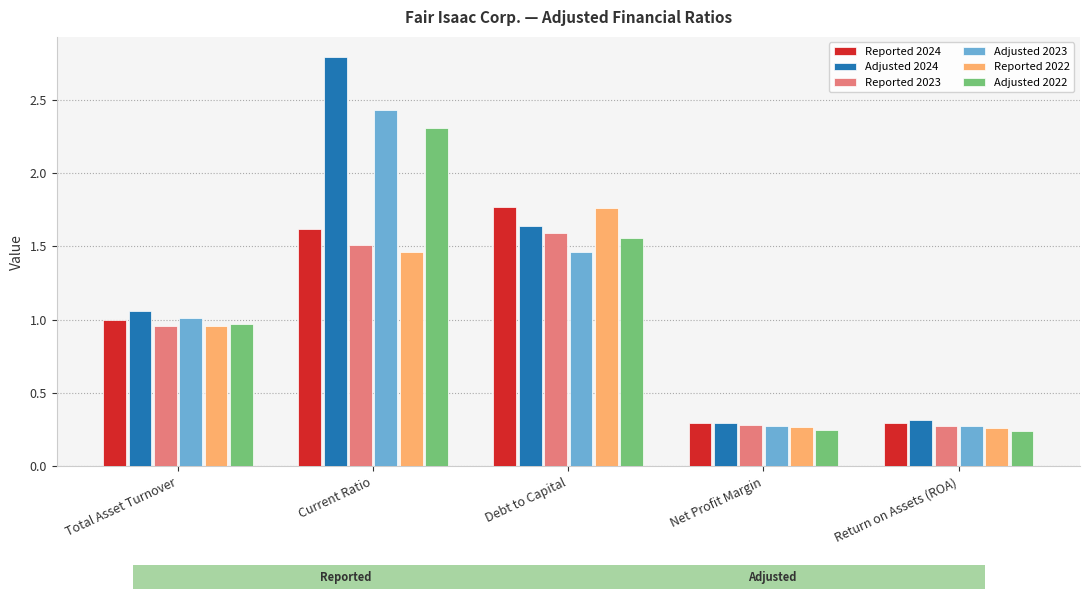

Which category has the highest value in the Adjusted 2024 series?

Current Ratio